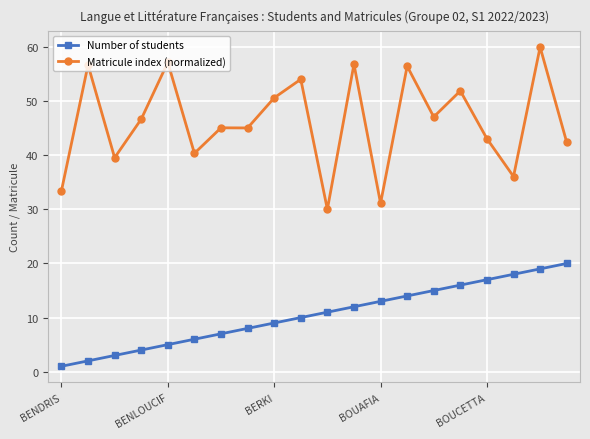

What is the average value of the Matricule index (normalized) series?

46.2